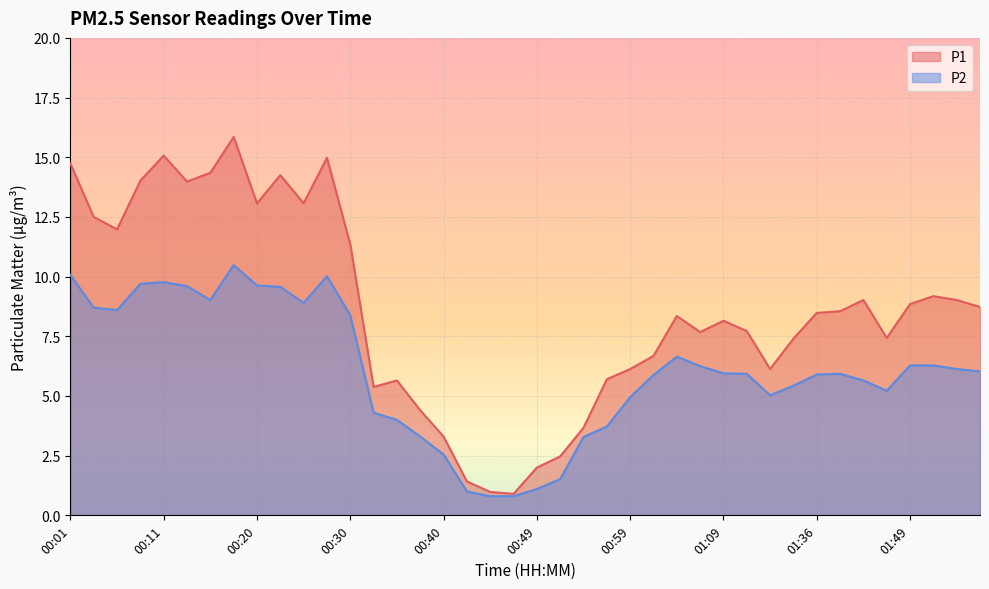

True or false: P1 and P2 cross at least once.

False